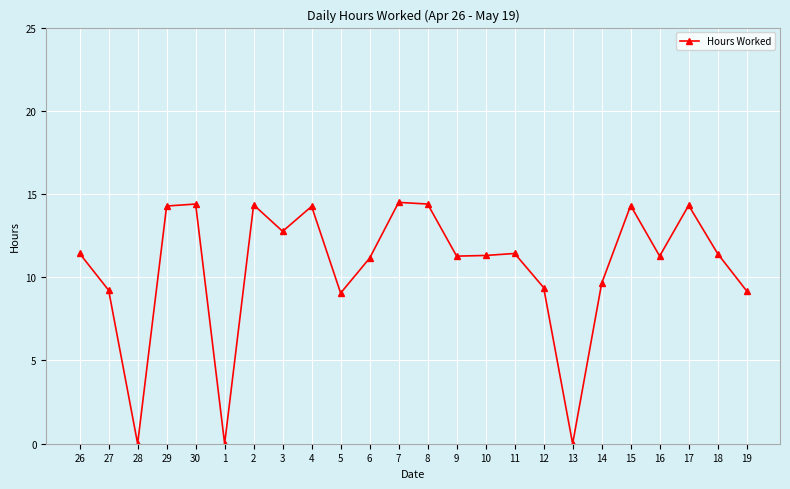

How many interior local valleys (lower than both neighbors) does the data have?

7